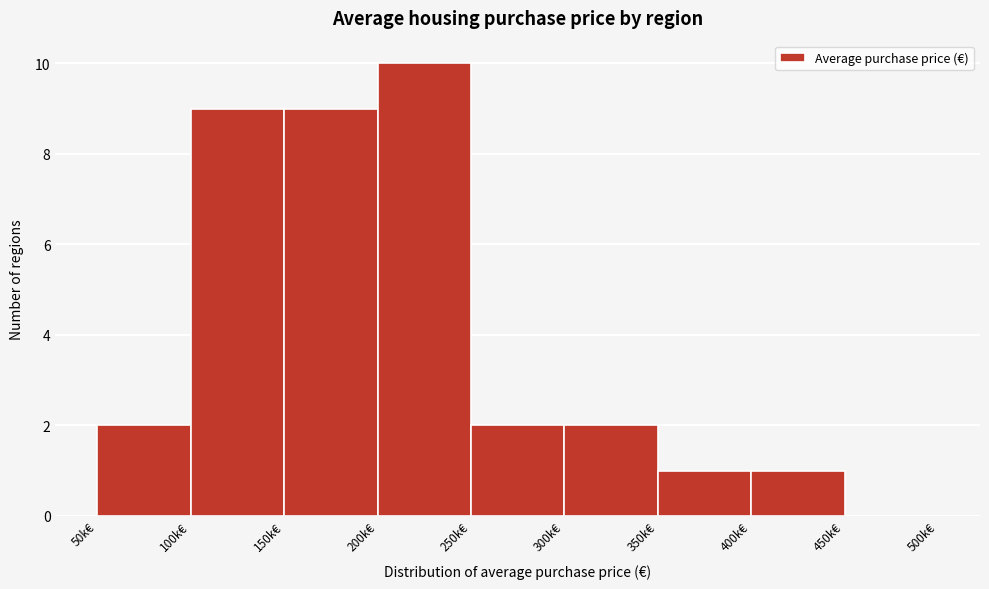

Reading right to left, what are all the values shown in this chart?

450k€=0	400k€=1	350k€=1	300k€=2	250k€=2	200k€=10	150k€=9	100k€=9	50k€=2